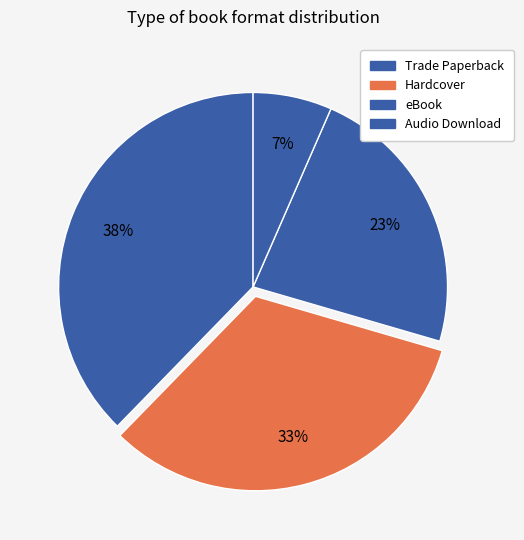

How many slices are in this pie chart?

4